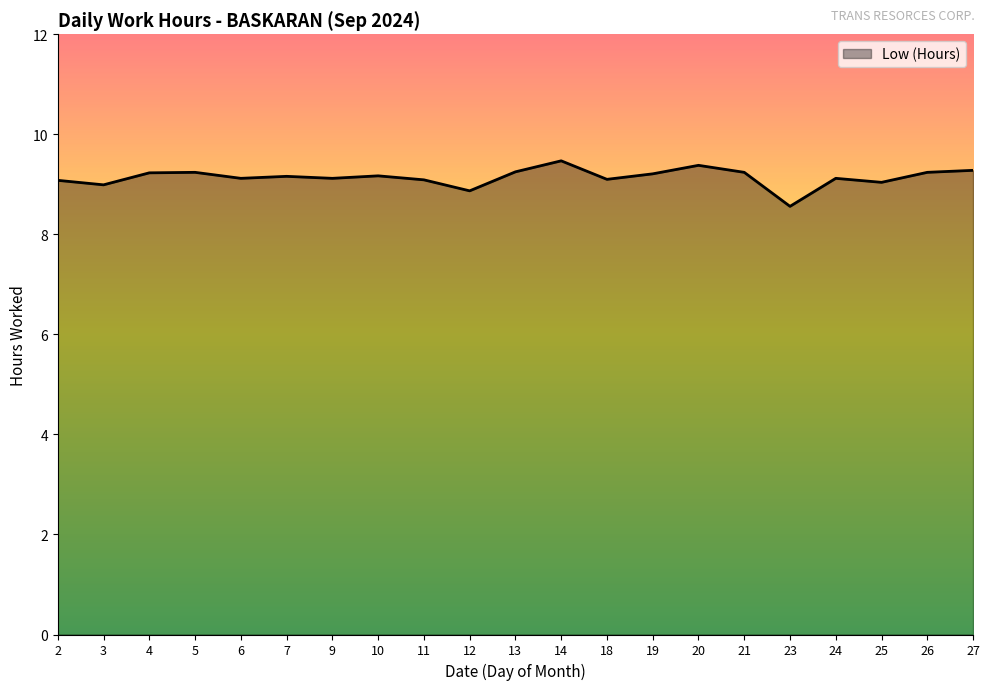

What is the greatest value displayed?

9.5